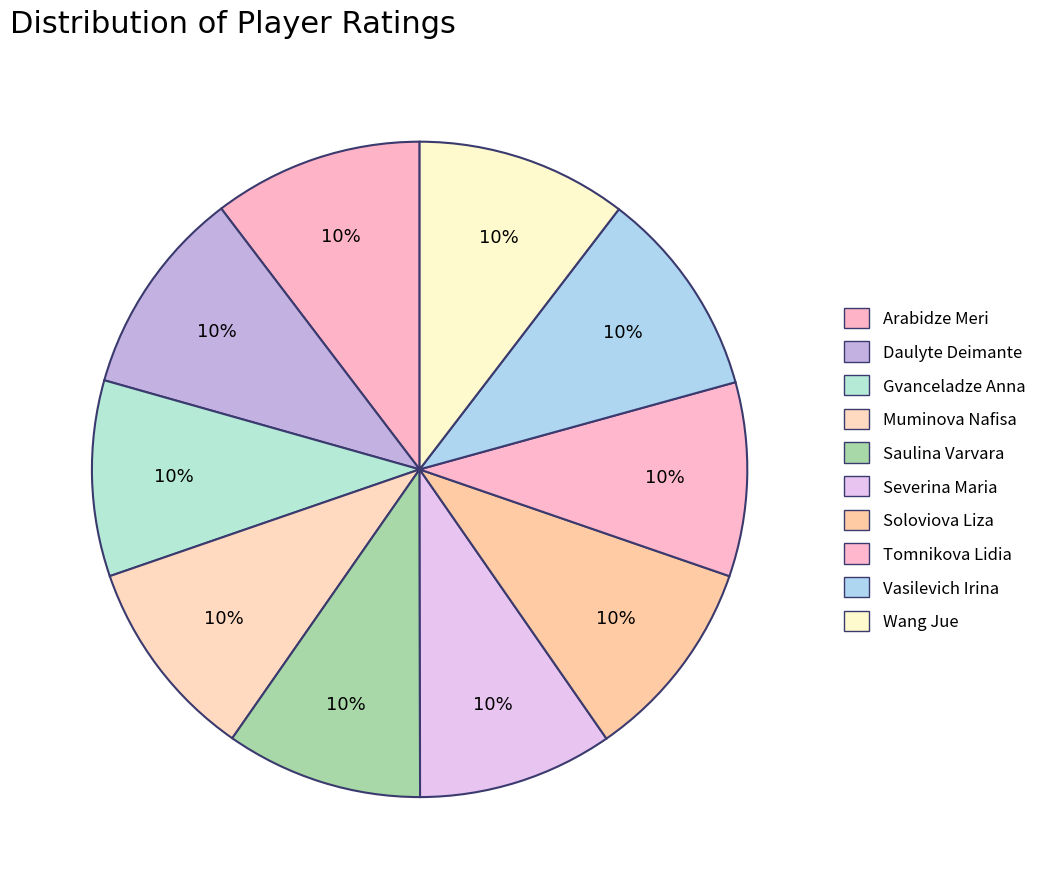

How many segments does this pie chart have?

10